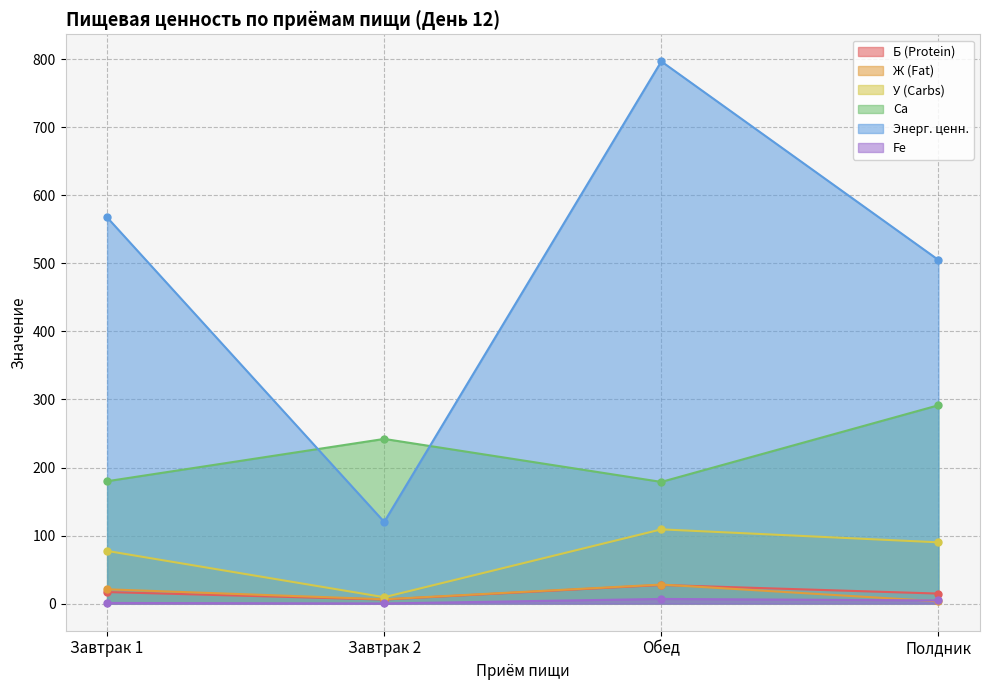

Reading left to right, what are all the values shown in this chart?

Б (Protein): 17.0	6.0	27.4	14.7
Ж (Fat): 21.0	6.4	28.0	3.5
У (Carbs): 77.4	9.4	109.1	90.0
Ca: 179.8	242.0	178.8	291.5
Энерг. ценн.: 567.5	120.0	796.7	505.0
Fe: 1.0	0.2	6.9	4.7